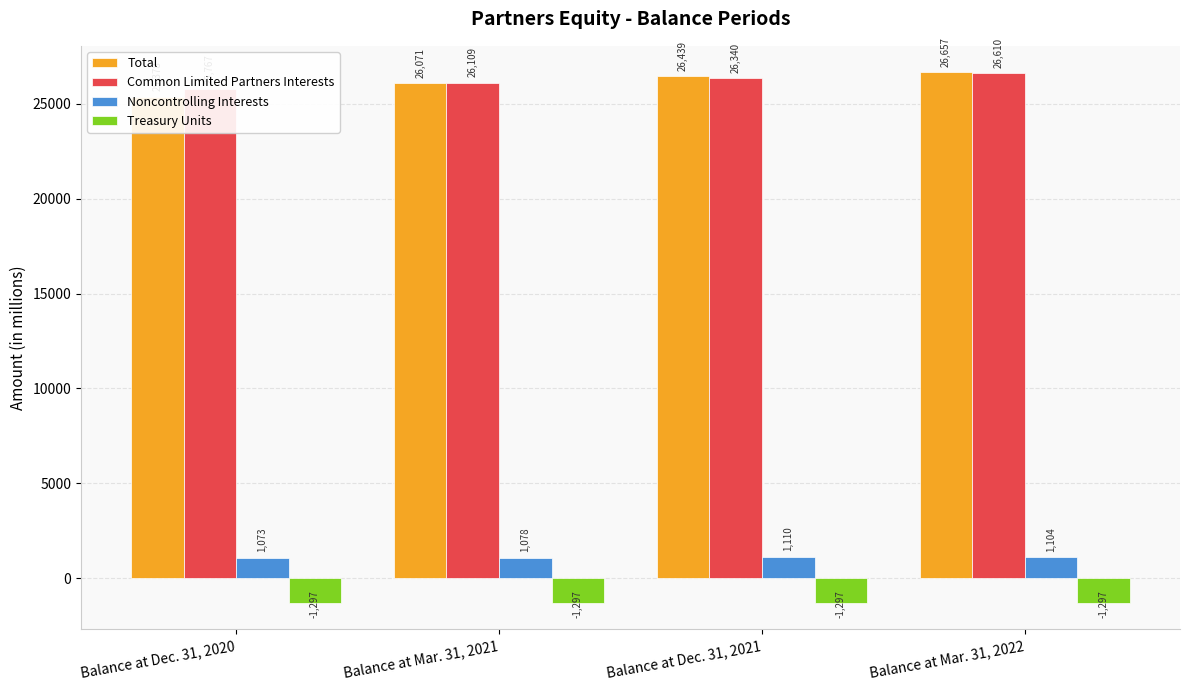

What are all the series names shown in the legend?

Total, Common Limited Partners Interests, Noncontrolling Interests, Treasury Units